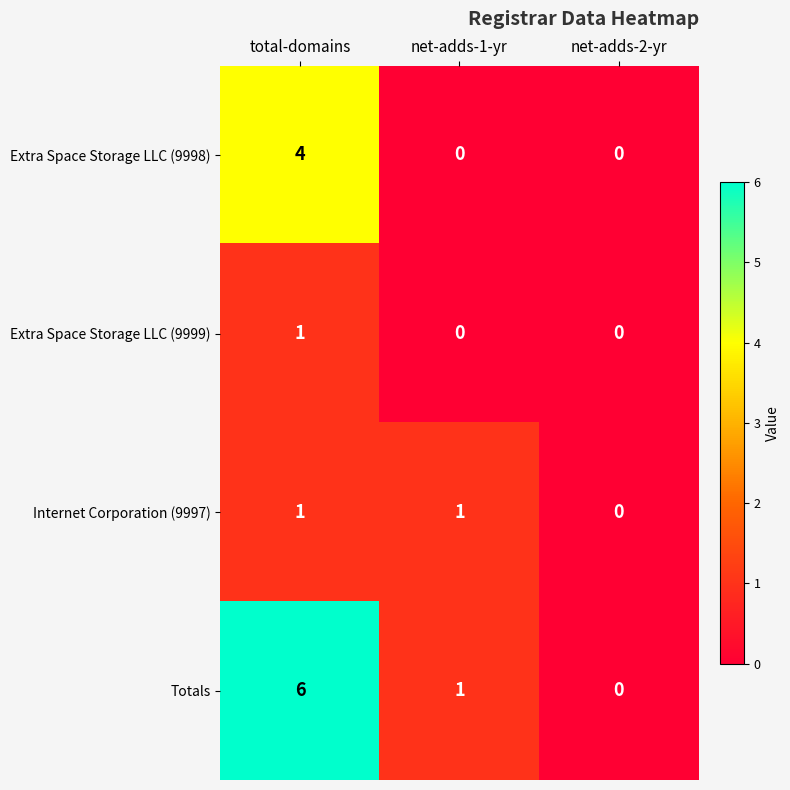

List the series in order of their overall mean, lowest first.

Extra Space Storage LLC (9999), Internet Corporation (9997), Extra Space Storage LLC (9998), Totals